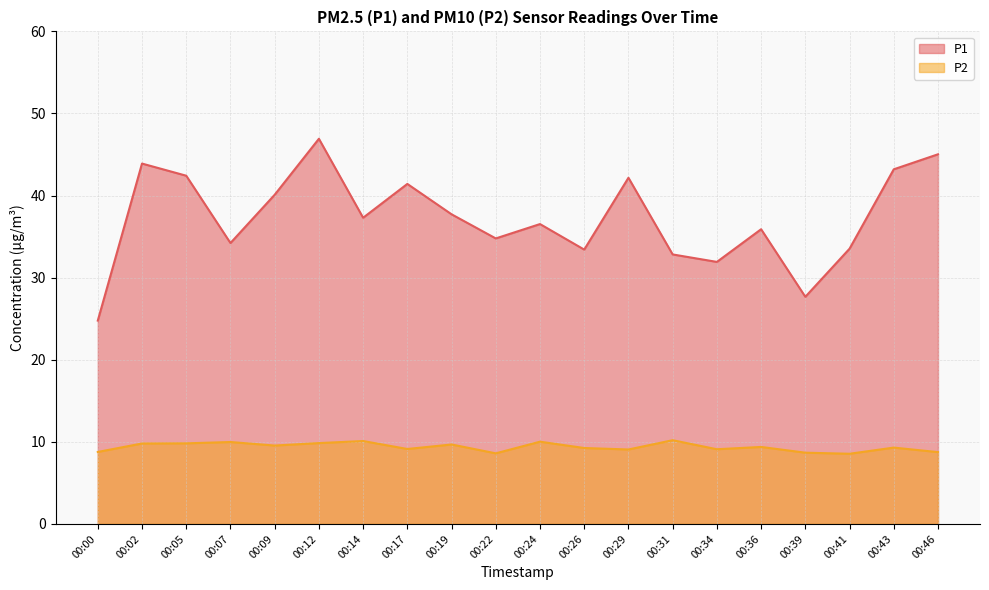

Which has a higher value, 00:26 or 00:00?

00:26